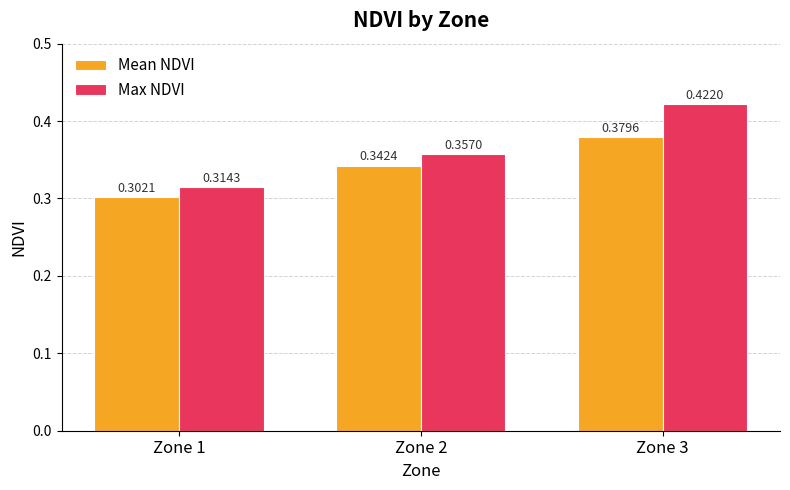

How many categories are shown in the chart?

3